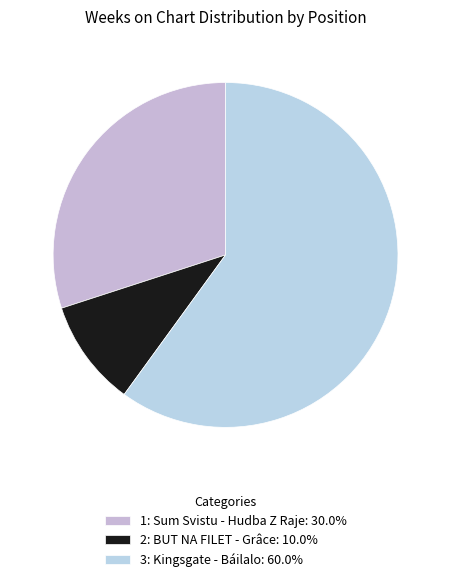

True or false: 2 accounts for 10% of the total.

True